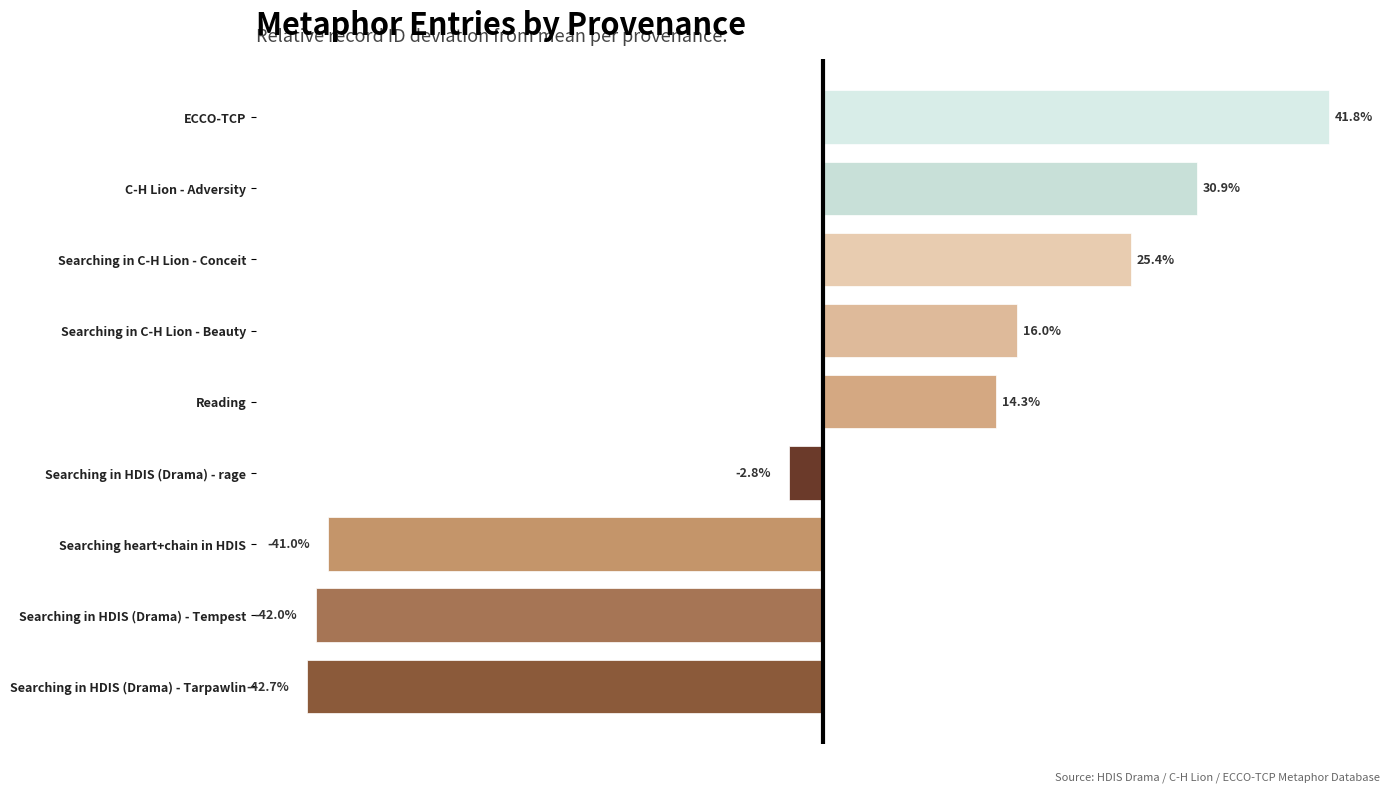

At which category does the chart reach its minimum across all series?

Searching in HDIS (Drama) - Tarpawlin